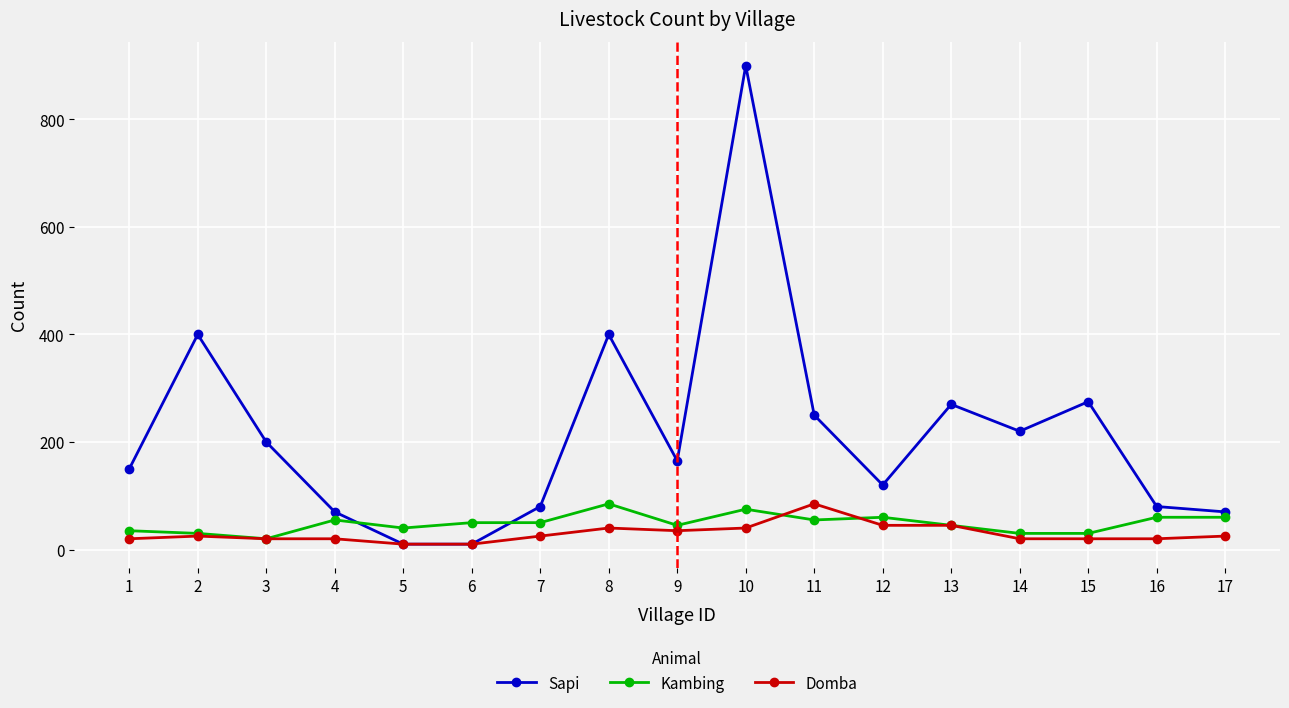

Read the Kambing value at 10, to the nearest 5.

75